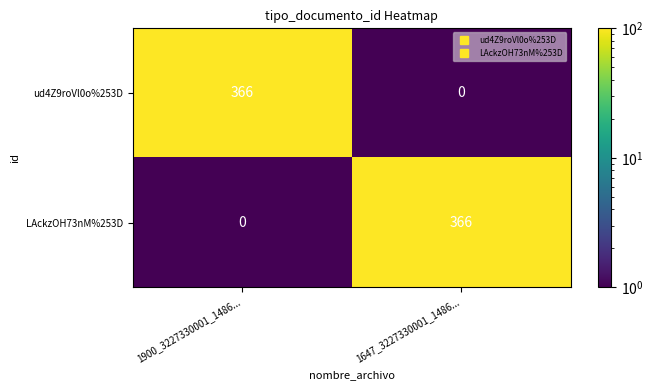

The LAckzOH73nM%253D series shows 366 at 1647_3227330001_1486.... True or false?

True